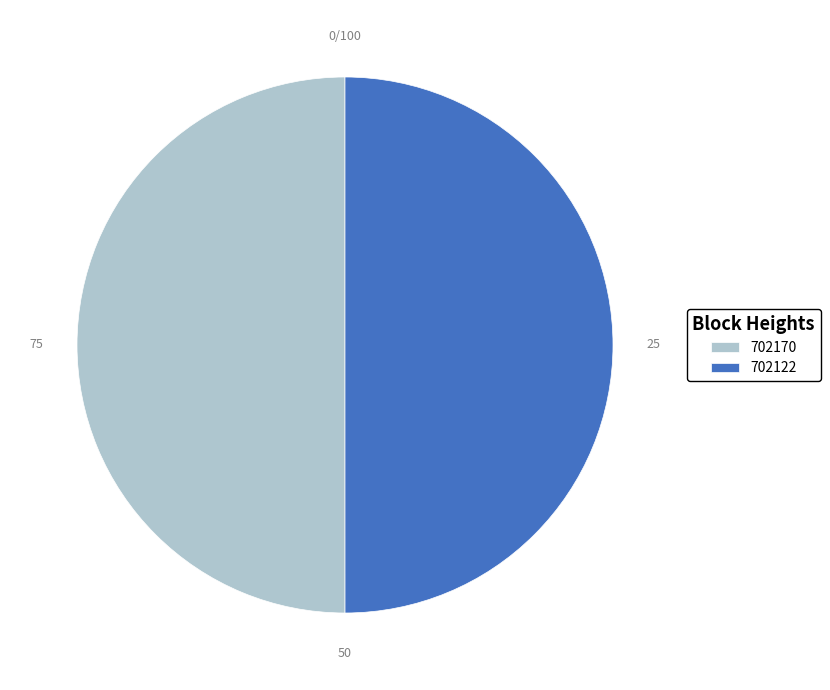

Is the sum of 702122 and 702170 greater than half?

Yes